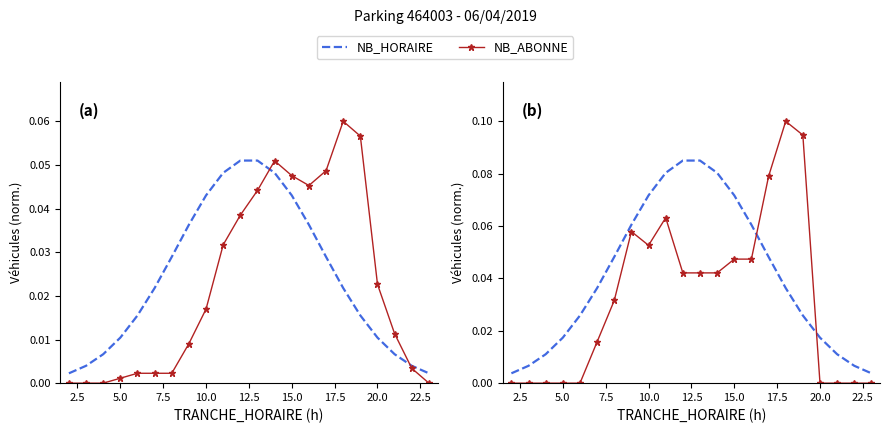

Which series has the widest spread of values?

NB_ABONNE